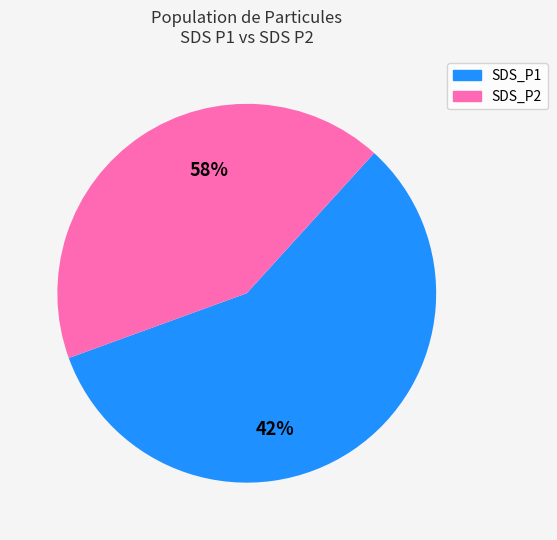

To the nearest percent, what is the combined percentage of SDS_P1 and SDS_P2?

100%